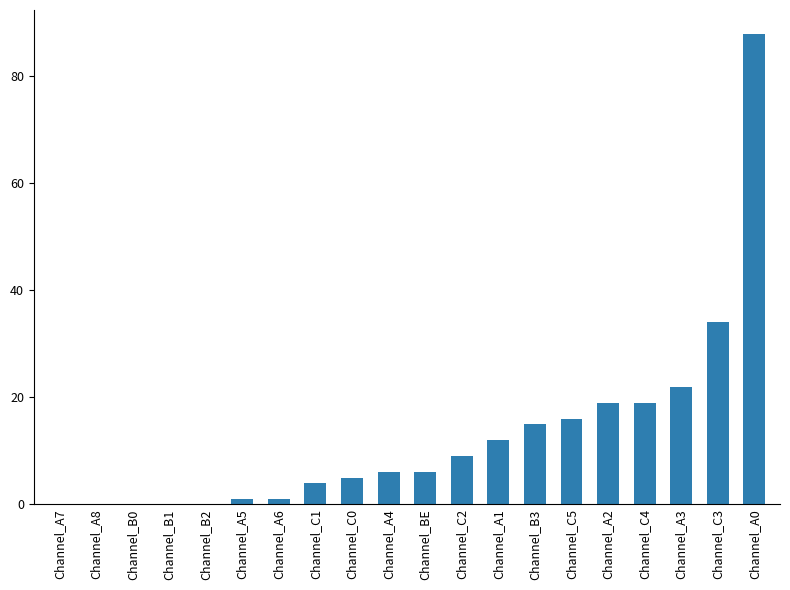

What is the sum of all values?

257